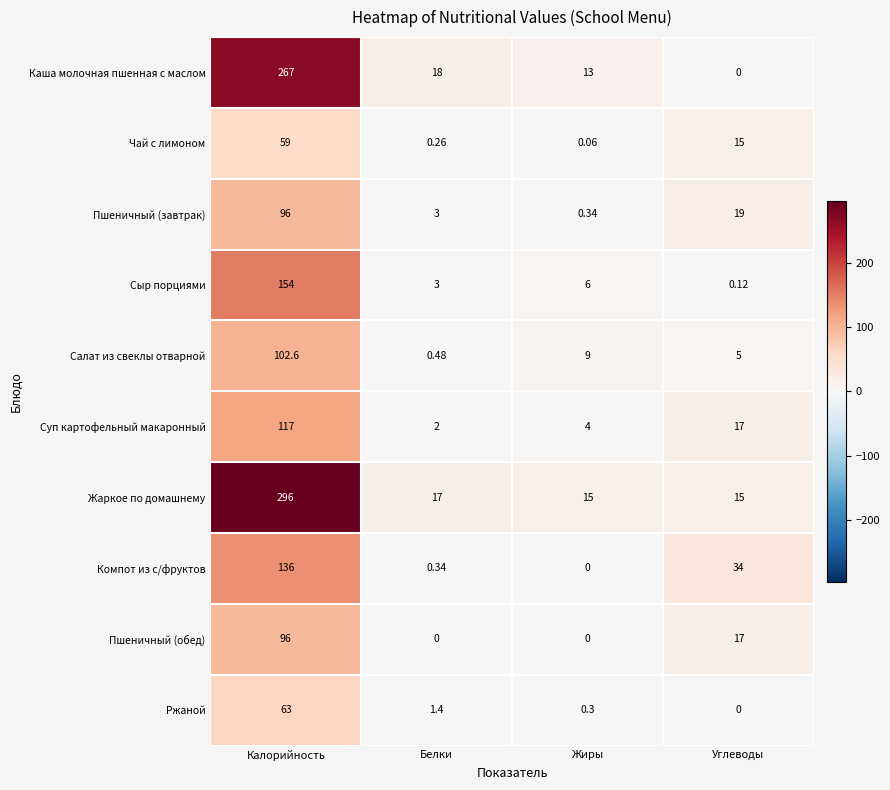

Between Жиры and Углеводы, which series saw the biggest shift?

Компот из с/фруктов